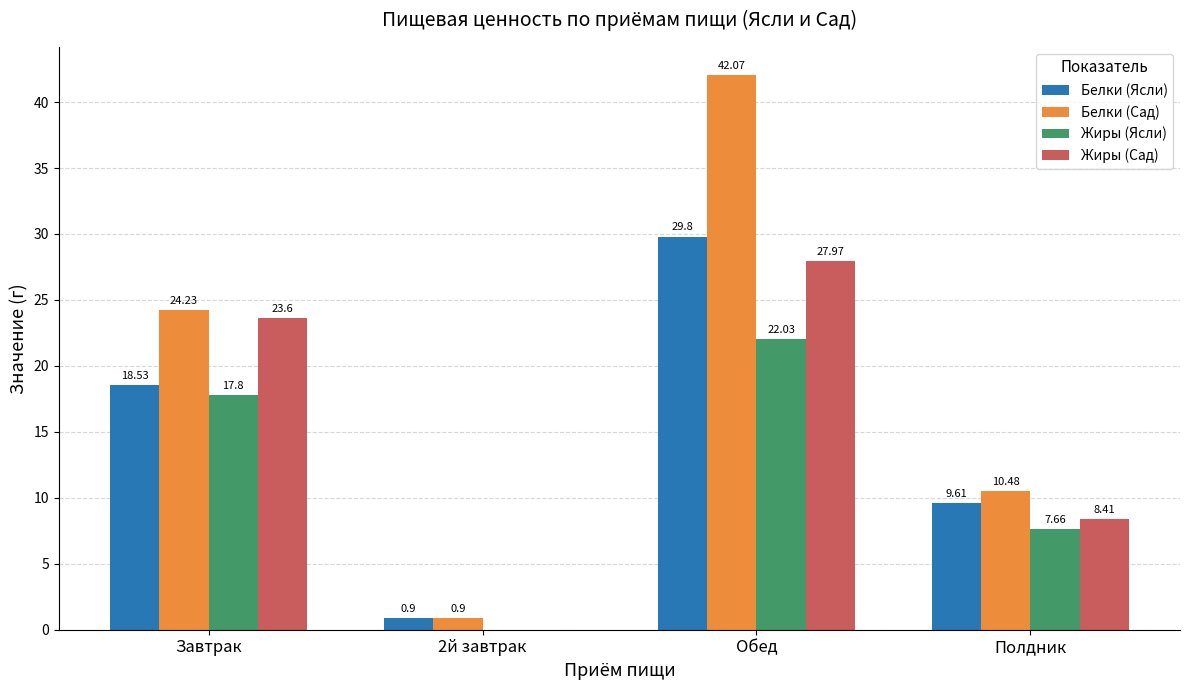

What is the total value across all series at Обед?

121.9